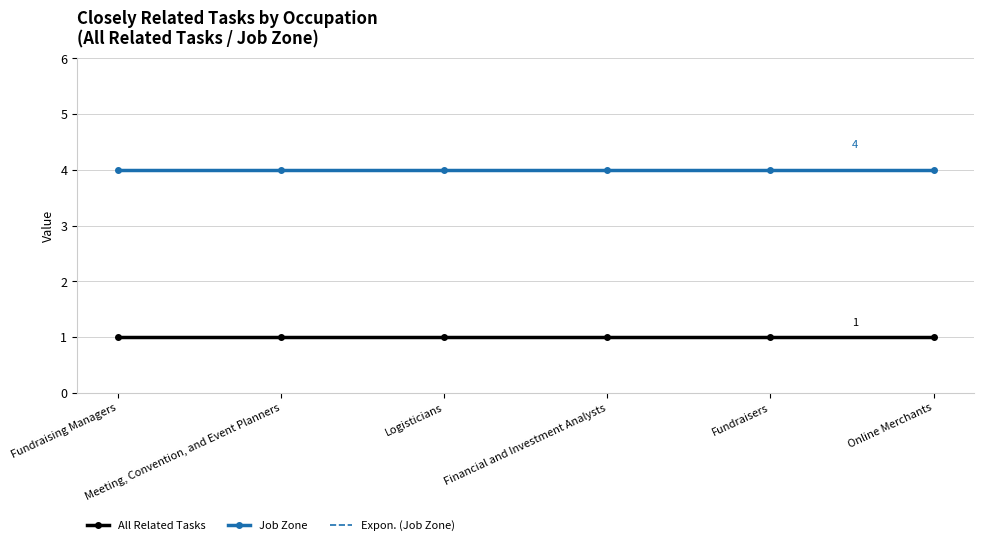

At how many categories does at least one series exceed 1?

6